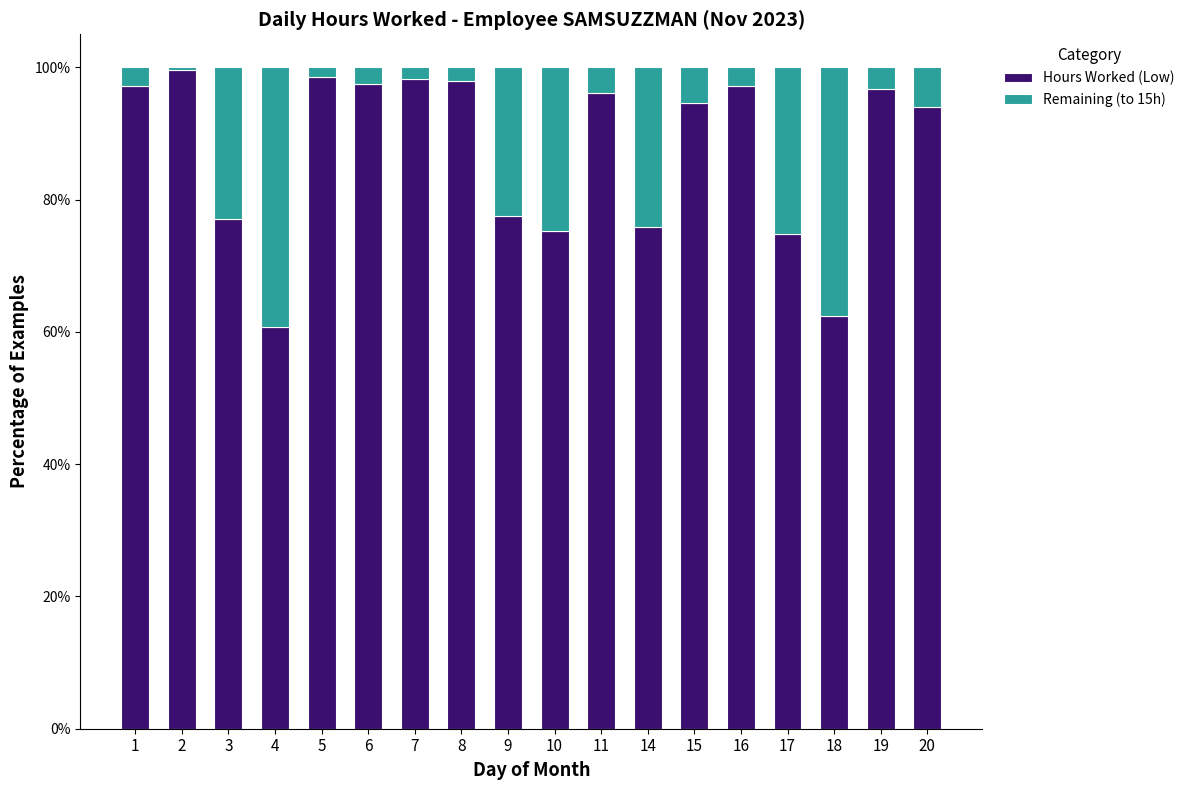

True or false: Hours Worked (Low) has a value of 77.0 at 3.

True